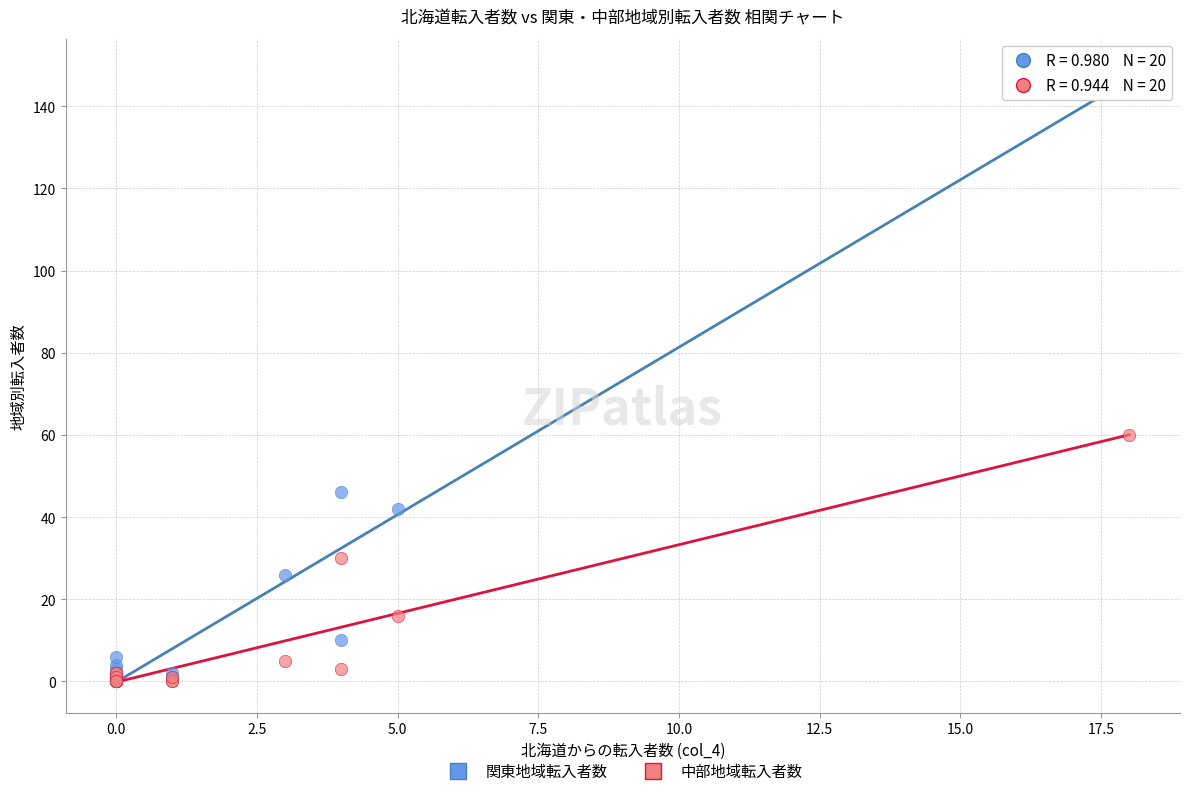

Which series has the largest Y range (max minus min)?

関東地域転入者数